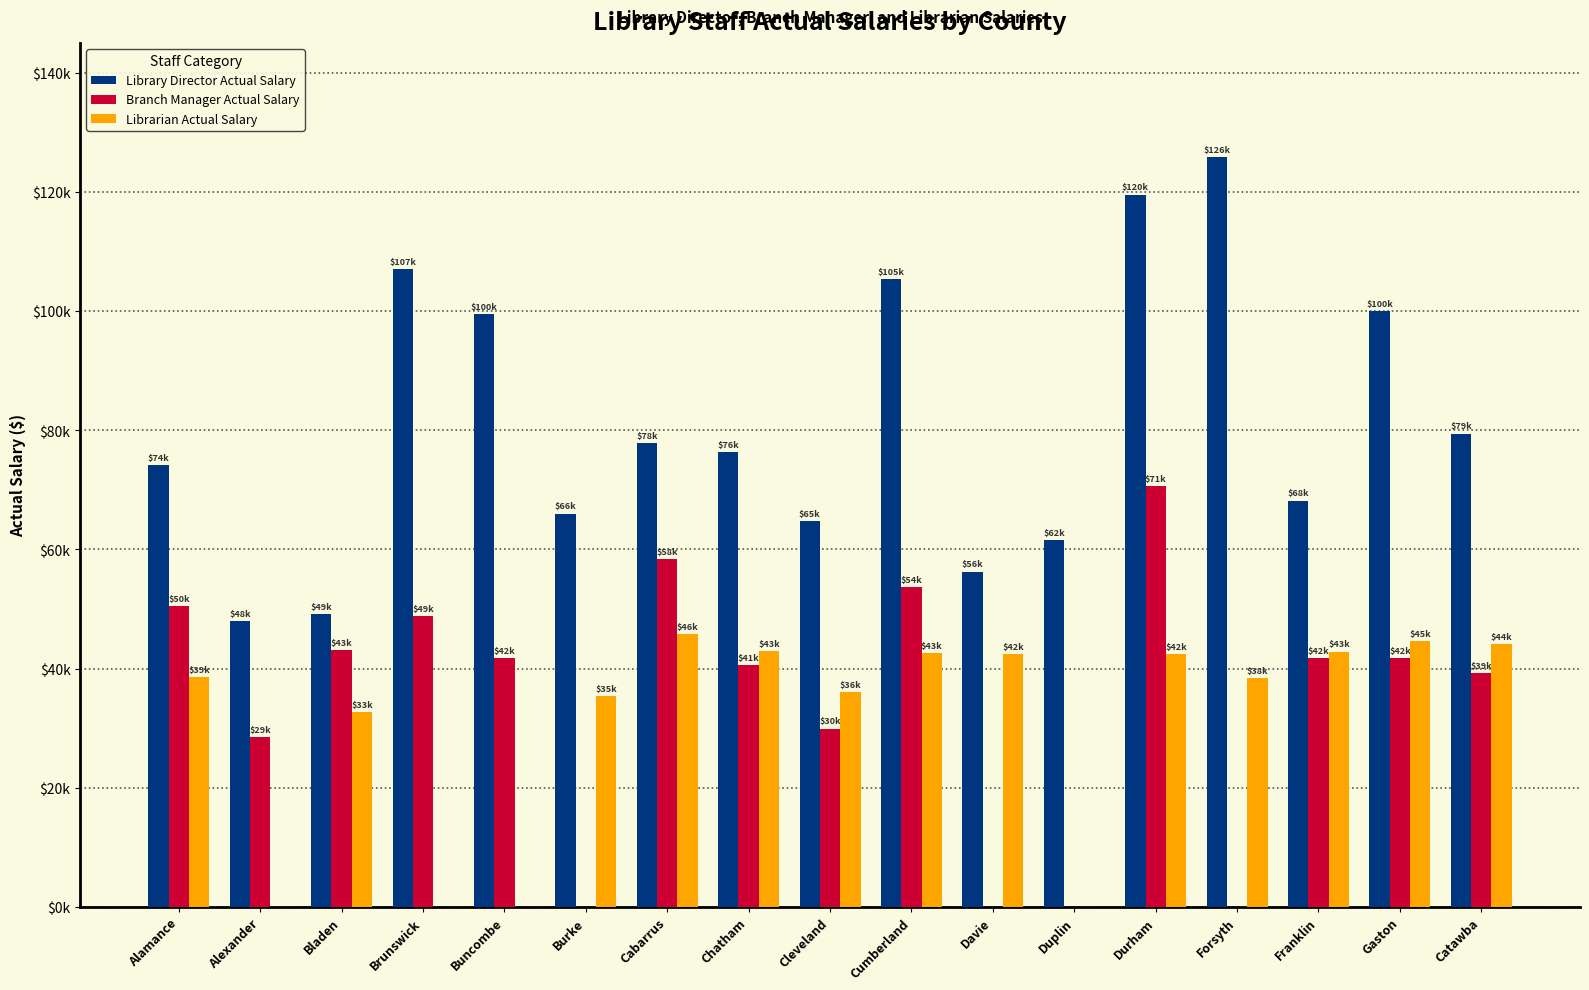

What are all the series names shown in the legend?

Library Director Actual Salary, Branch Manager Actual Salary, Librarian Actual Salary